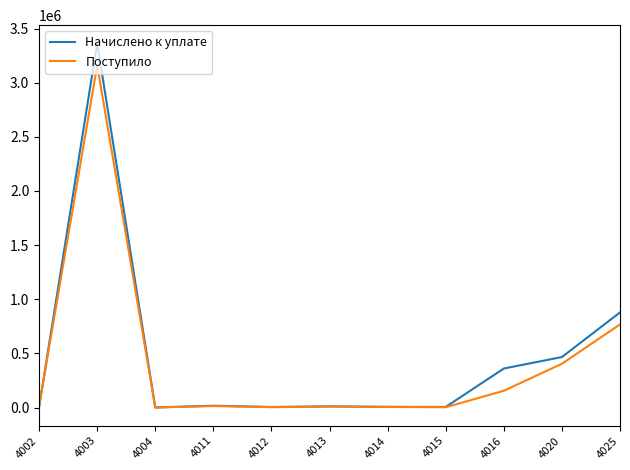

Count the number of categories in the chart.

11